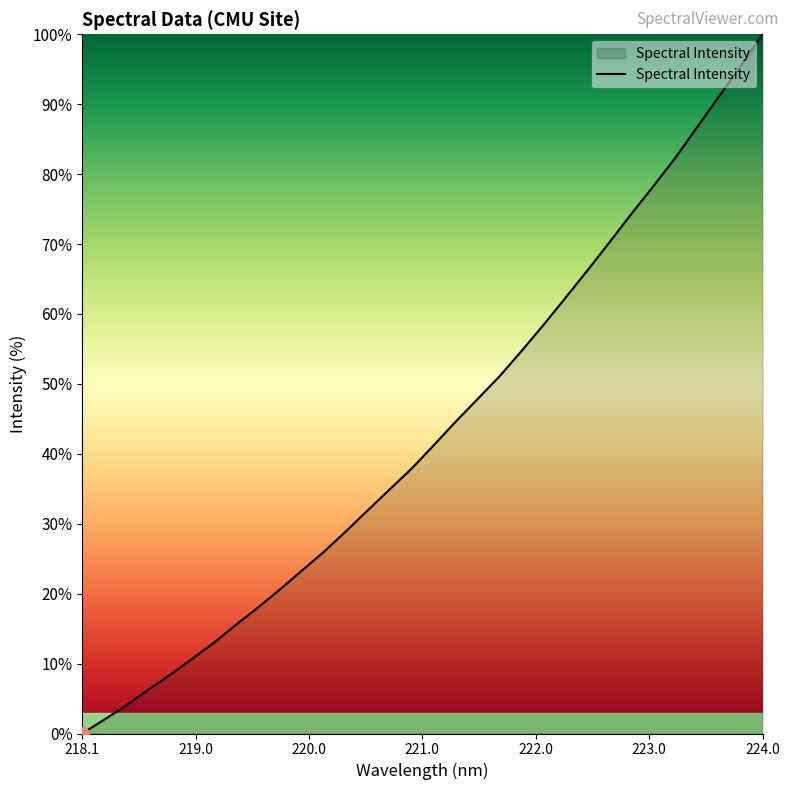

Reading right to left, what are all the values shown in this chart?

100.0	95.4	91.1	86.7	82.3	78.2	74.3	70.2	66.2	62.3	58.4	54.7	51.1	47.8	44.6	41.2	37.9	34.9	31.9	28.9	26.0	23.3	20.6	18.0	15.5	13.0	10.7	8.4	6.2	4.0	2.0	0.0